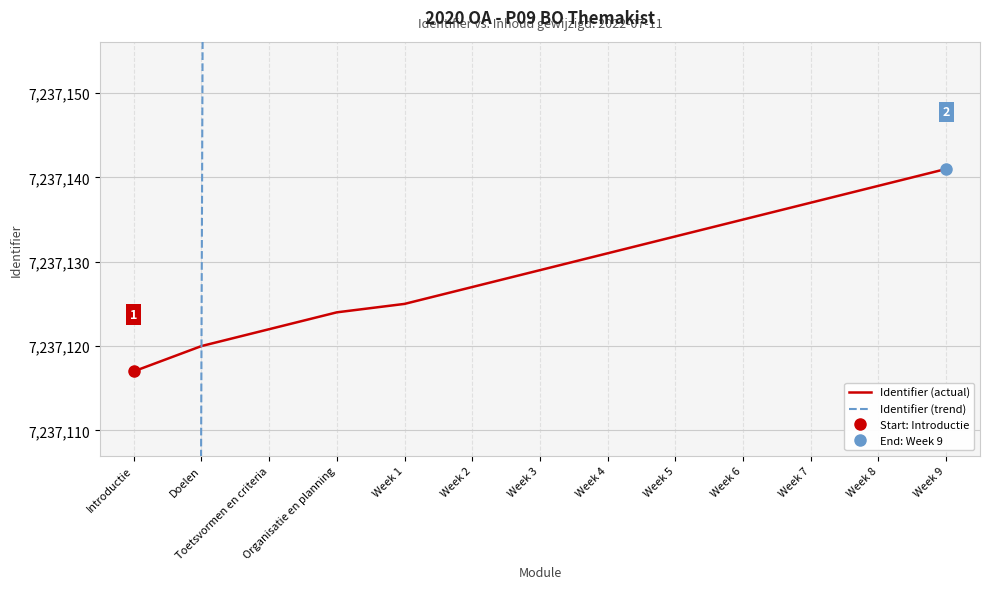

Rank the series at Organisatie en planning from lowest to highest value.

Identifier (actual), Identifier (trend)